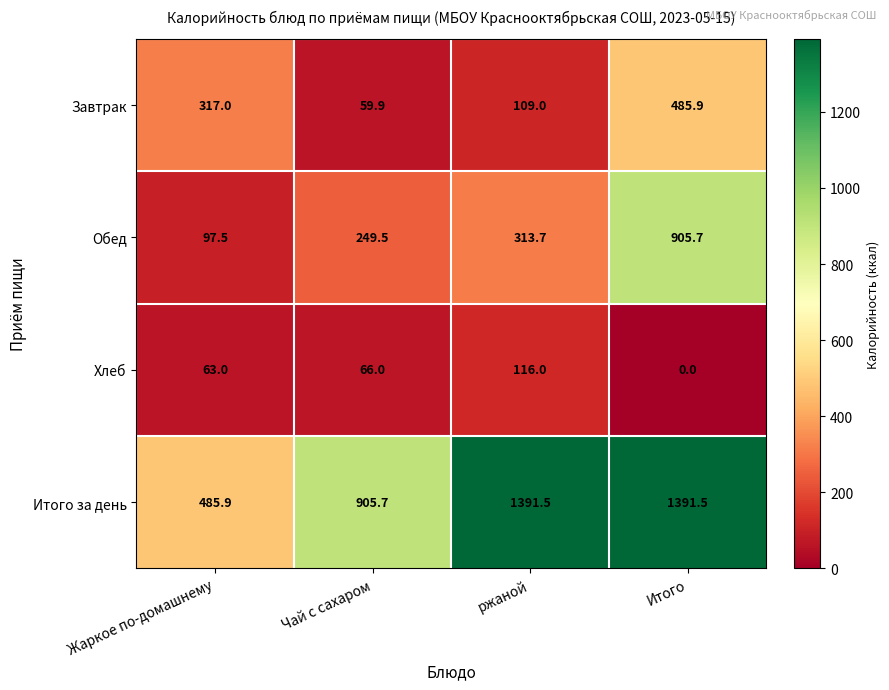

Which series has the largest range (max minus min)?

Итого за день